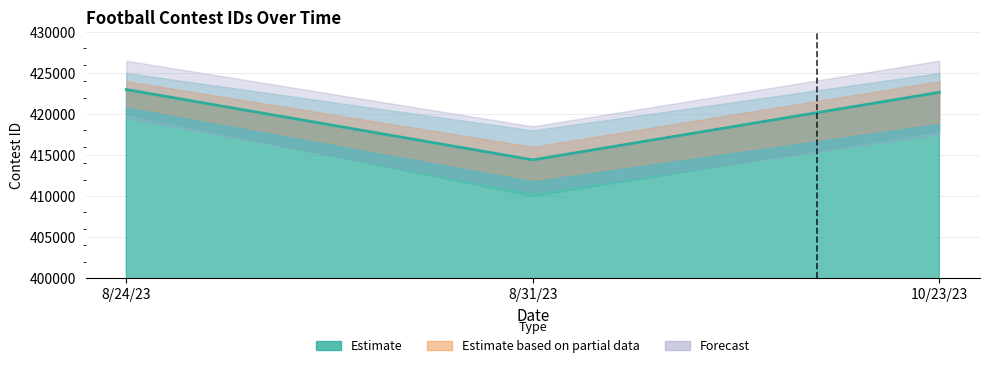

What is the approximate value at 8/24/23, to the nearest 100?

423000